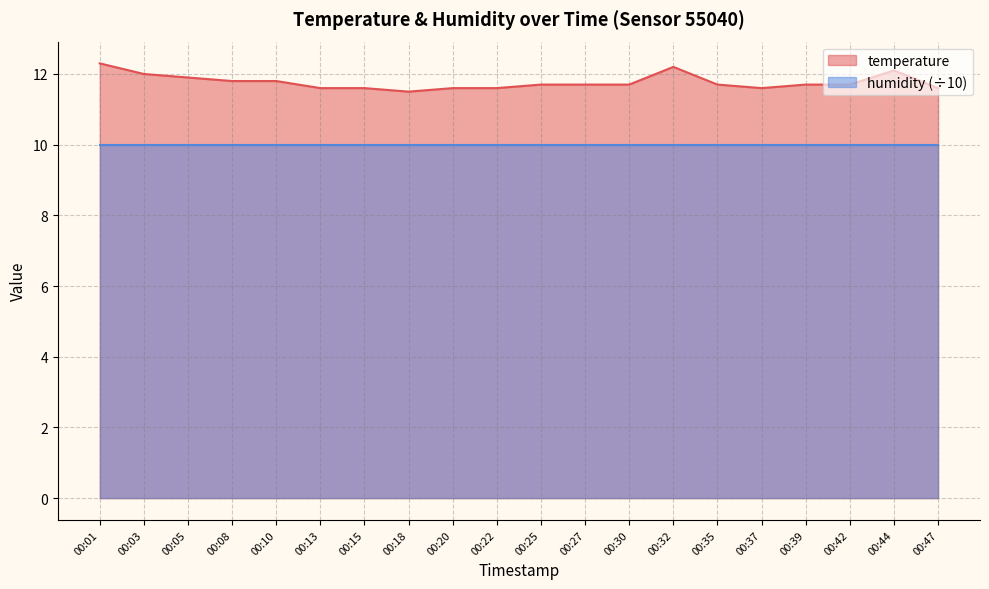

Where is the first local maximum?

00:32